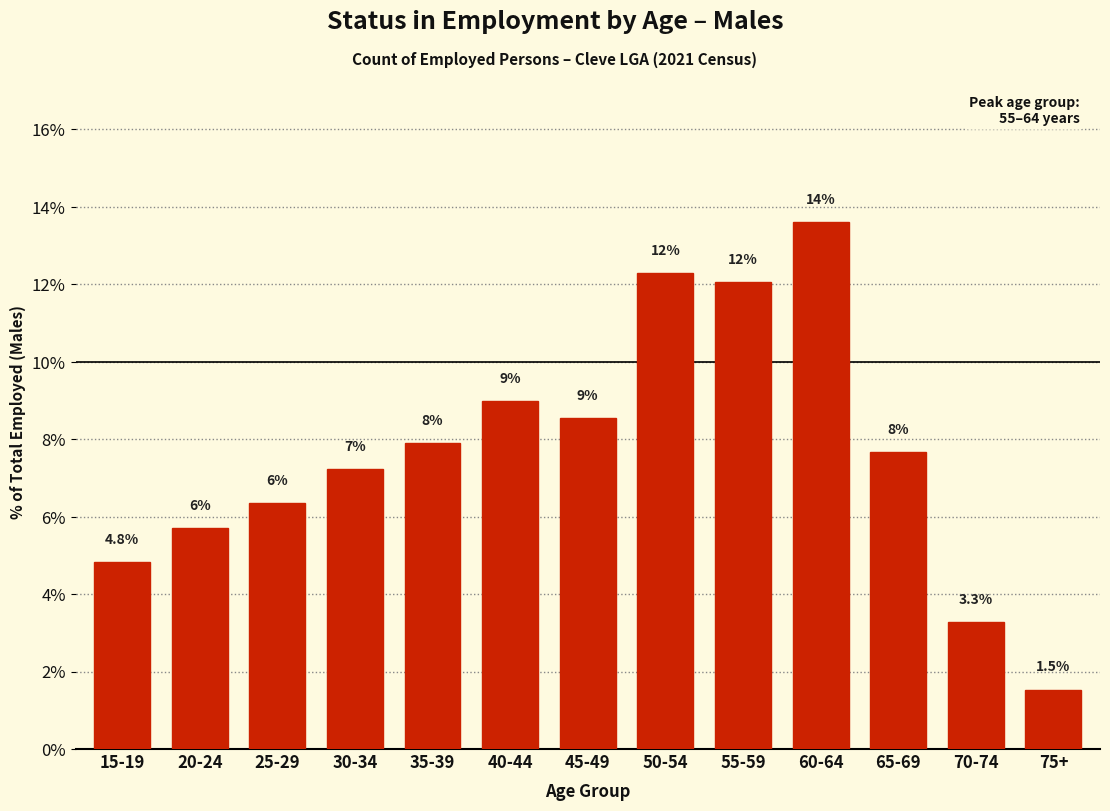

Are the bars horizontal?

No